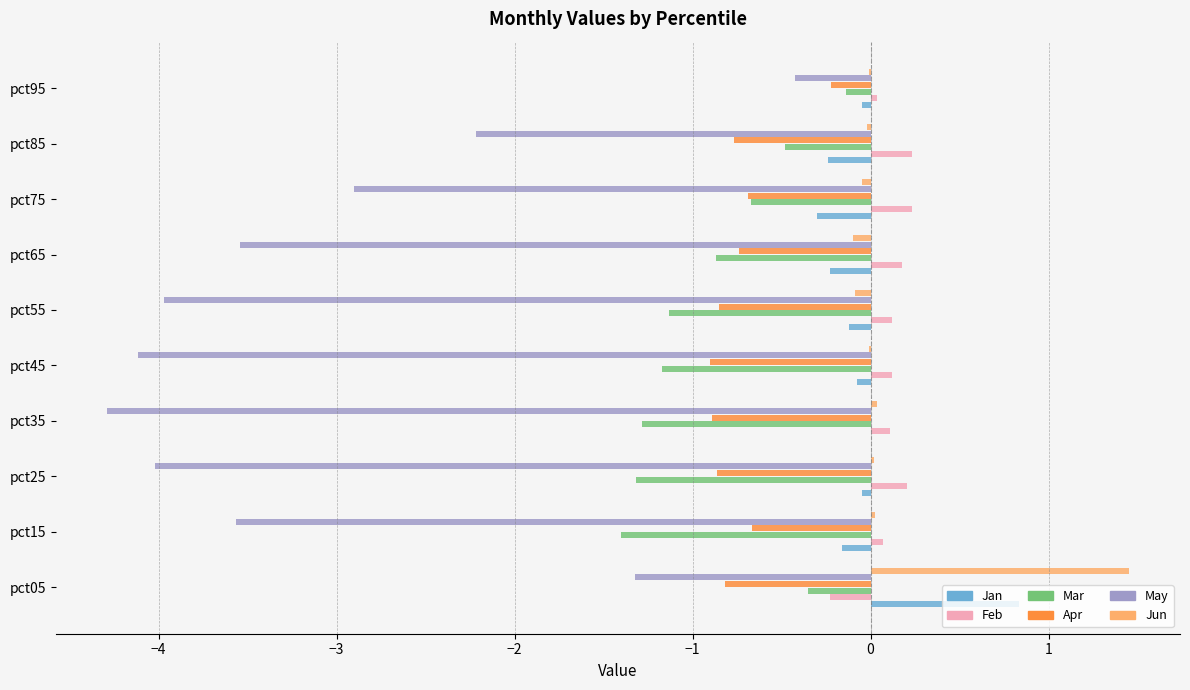

Is the value of May at pct35 greater than the value of Mar at pct45?

No